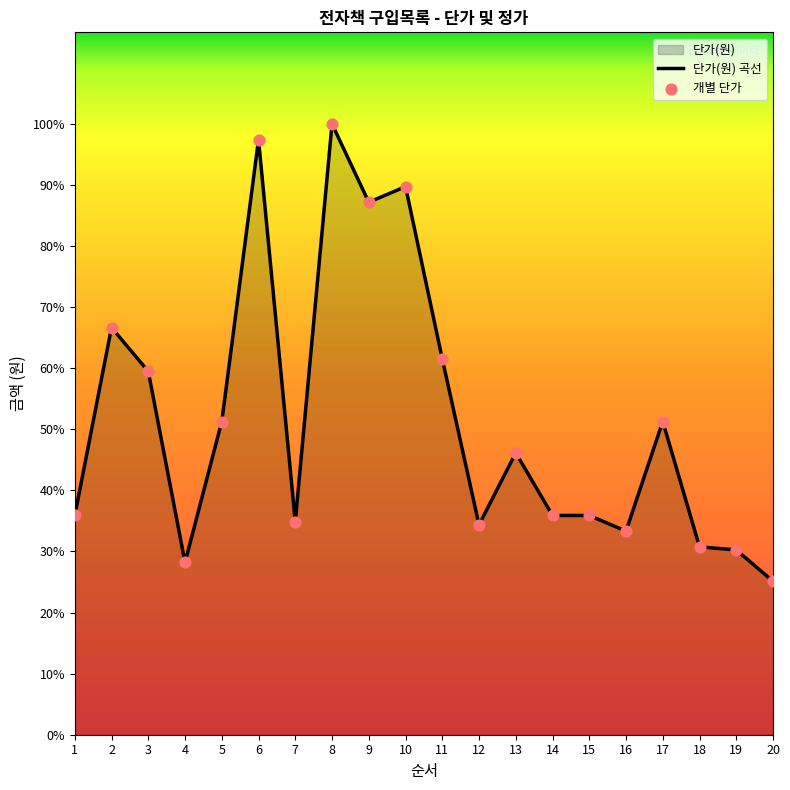

Which series has the widest spread of Y values?

단가(원)